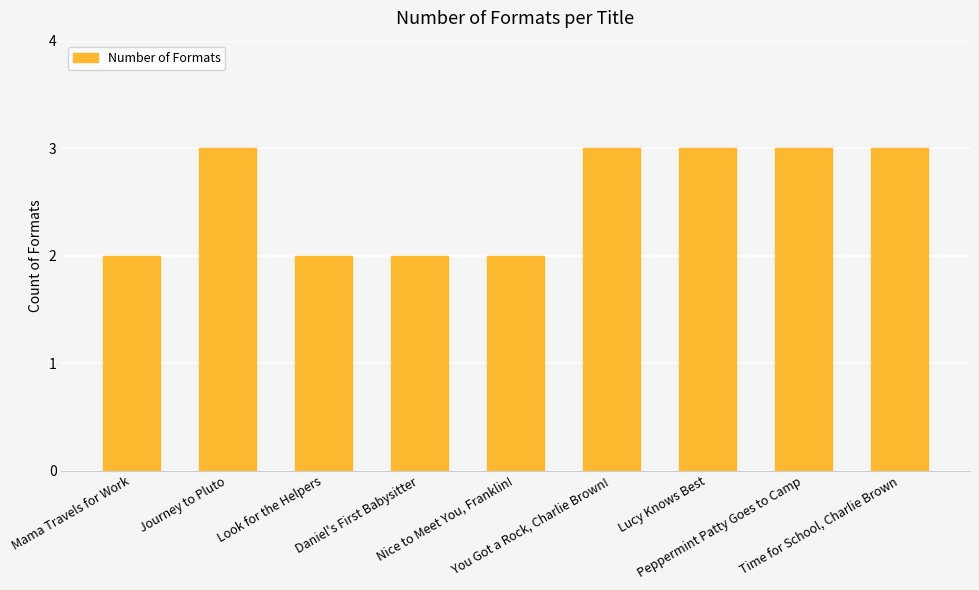

The value at Lucy Knows Best is 5. True or false?

False